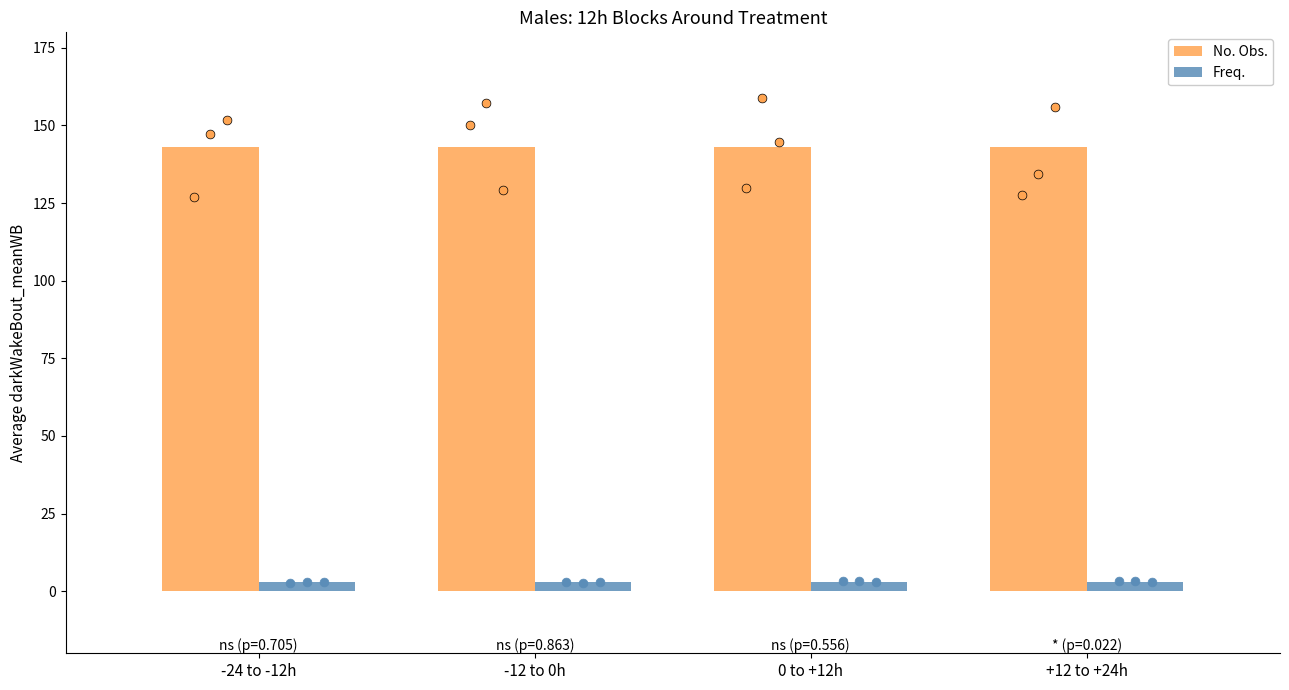

What is the total value across all series at +12 to +24h?

146